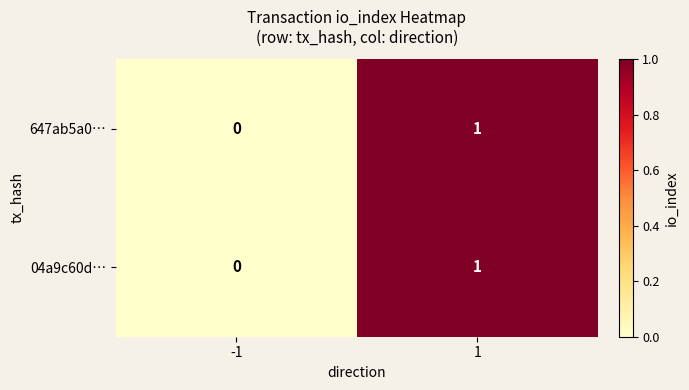

Reading left to right, extract all data points from this chart.

647ab5a0…: -1=0	1=1
04a9c60d…: -1=0	1=1